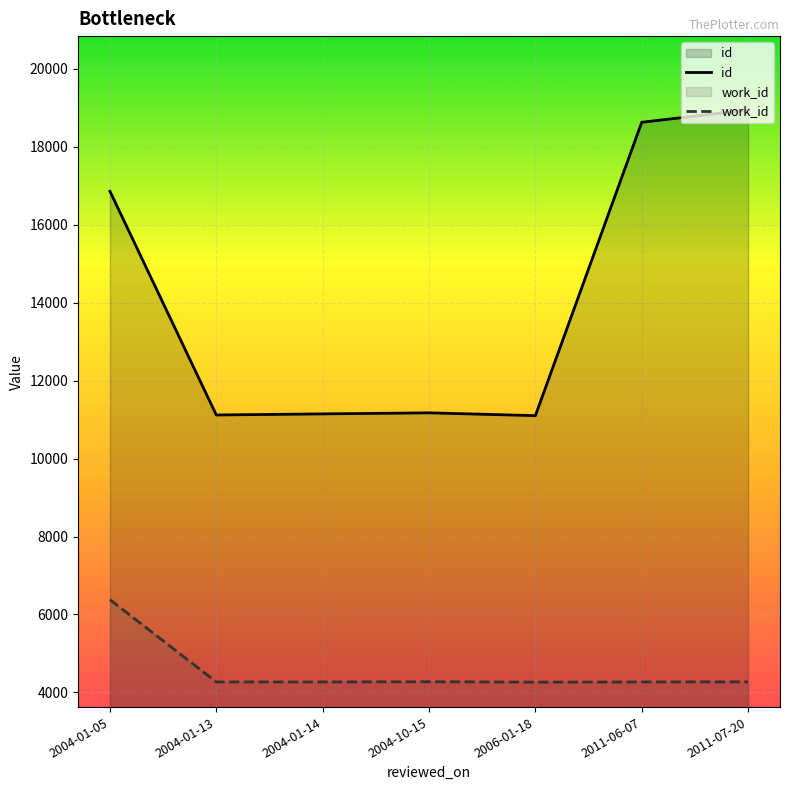

Does the chart display data point markers on the line(s)?

No